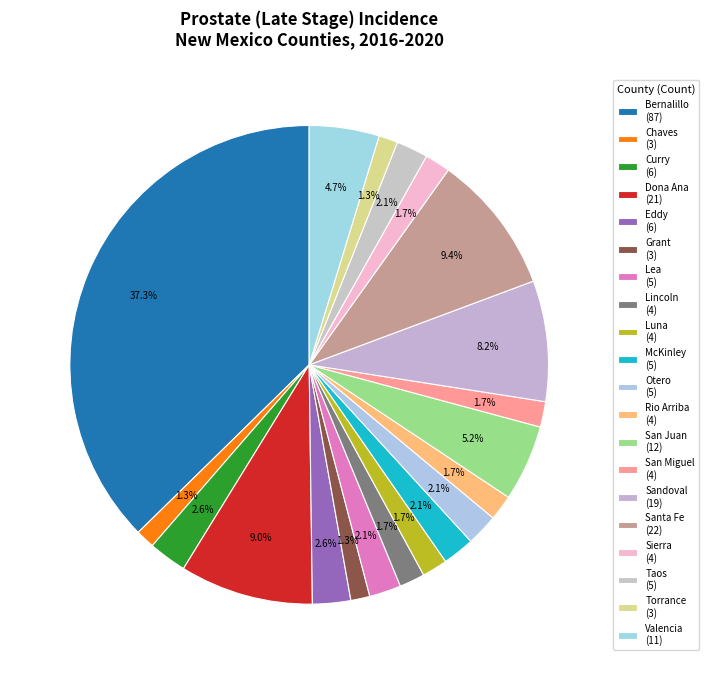

What percentage is the Santa Fe slice, to the nearest percent?

9%